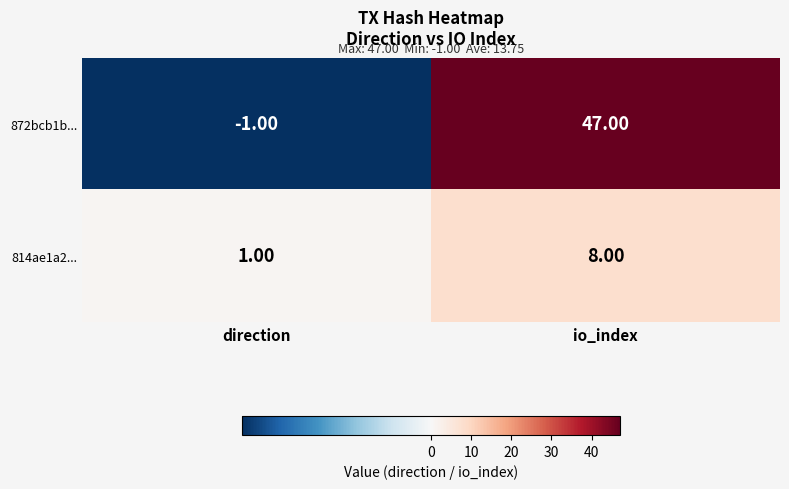

Which series has the largest total across all categories?

872bcb1b...